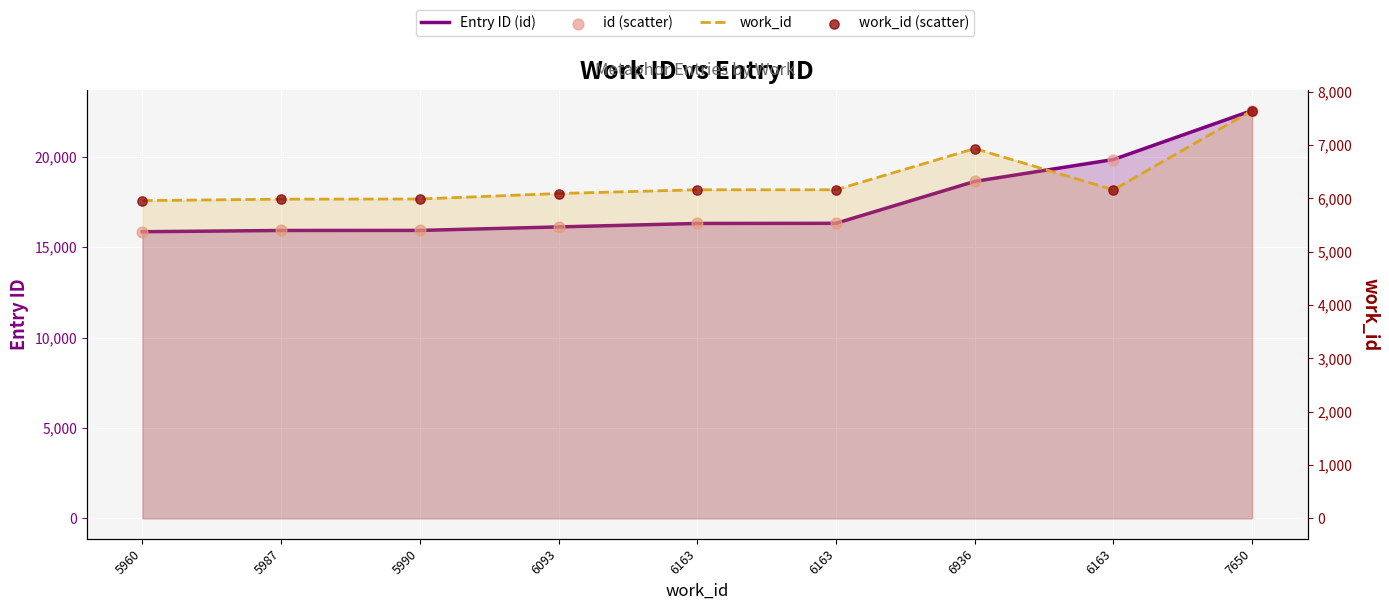

At how many categories does at least one series exceed 6591?

9